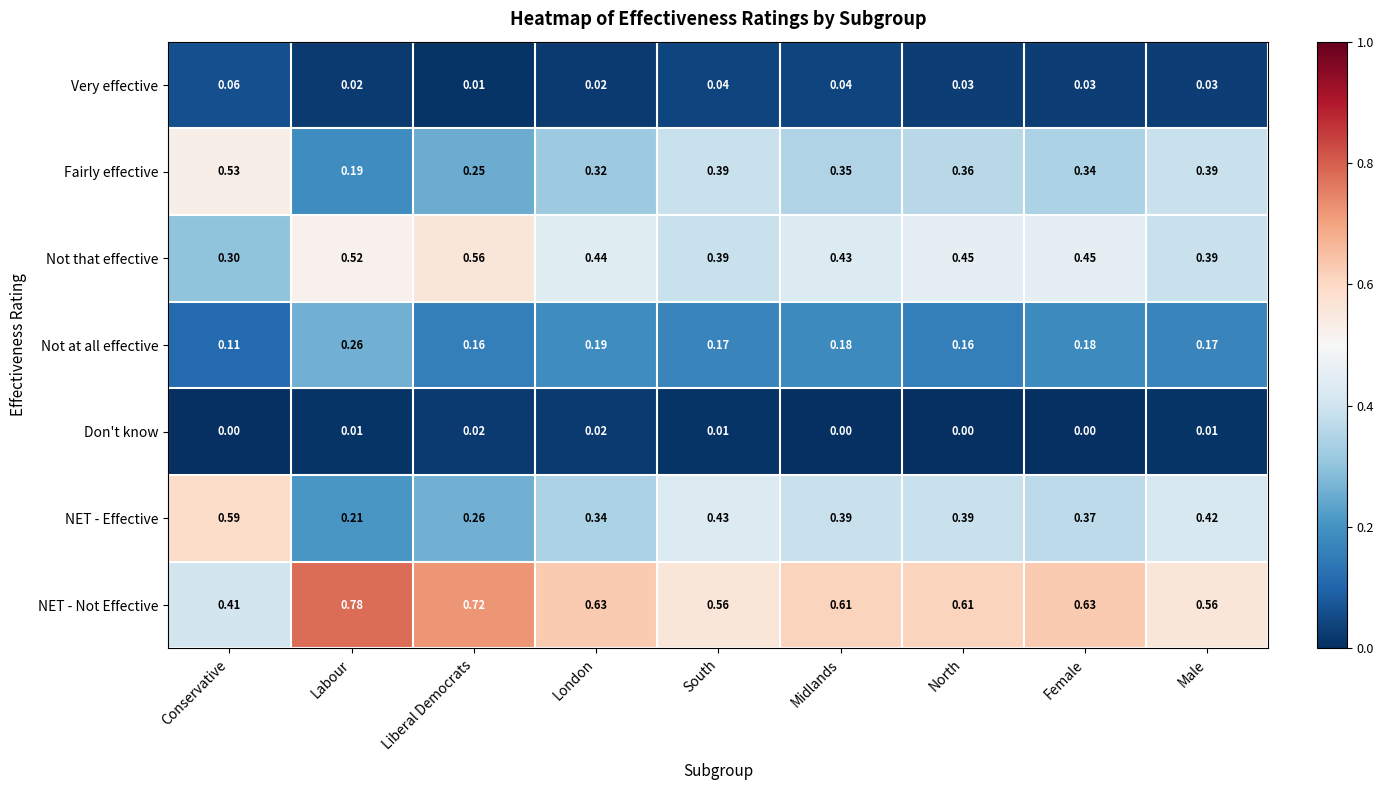

Which series has the widest spread of values?

NET - Effective